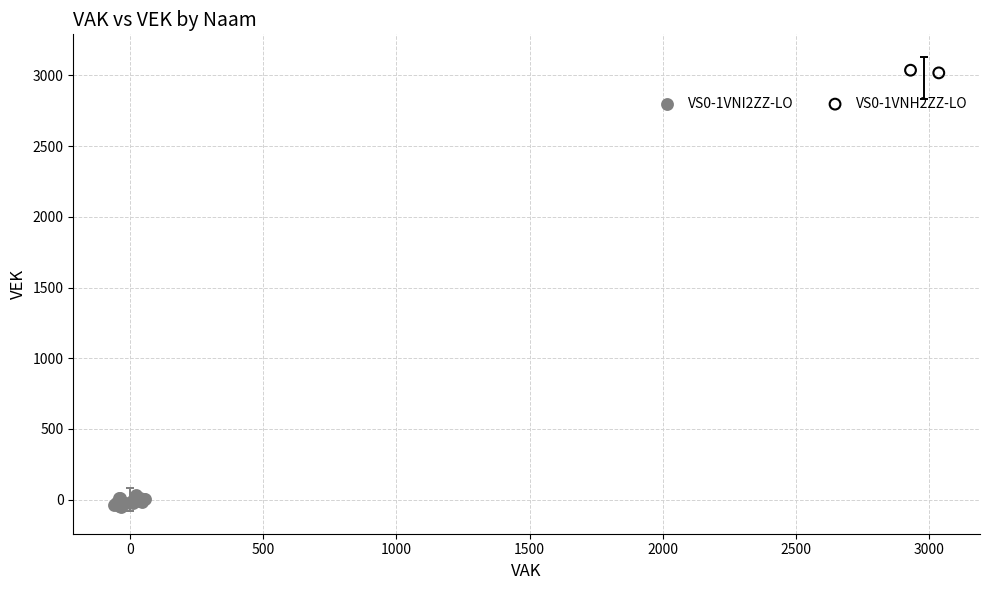

What are all the series names shown in the legend?

VS0-1VNI2ZZ-LO, VS0-1VNH2ZZ-LO